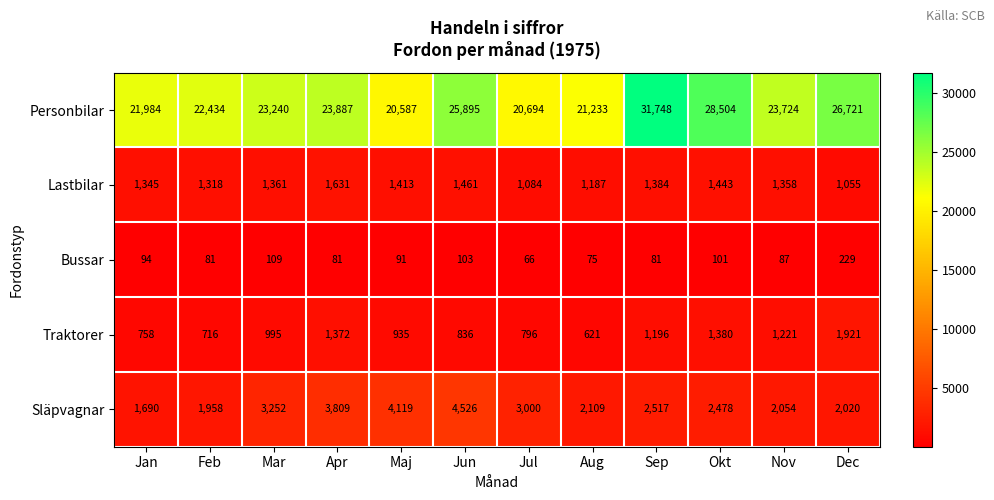

Is it true that Personbilar equals 31748 at Sep?

True